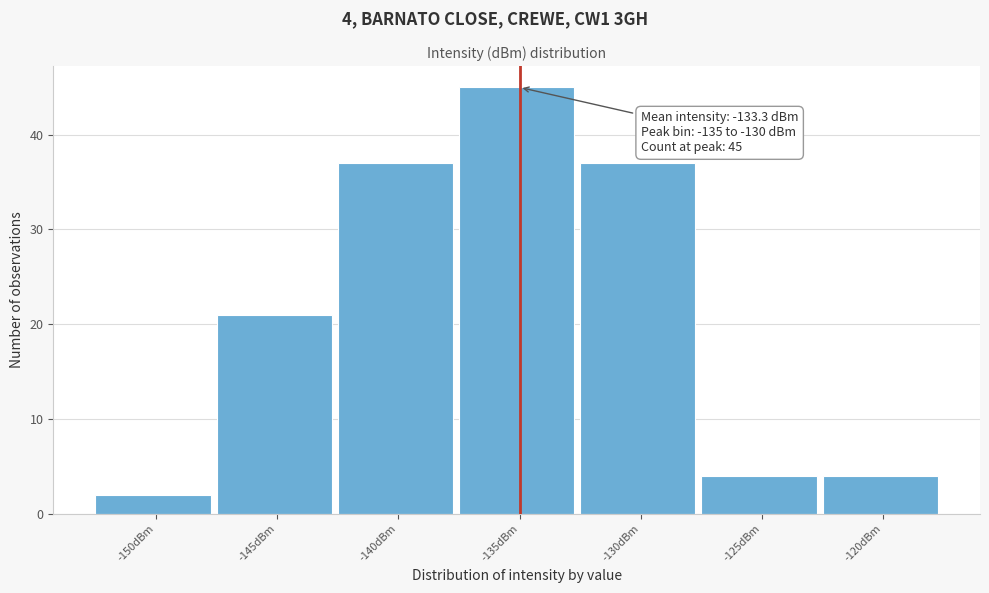

Reading left to right, transcribe all the data shown in this chart.

2	21	37	45	37	4	4